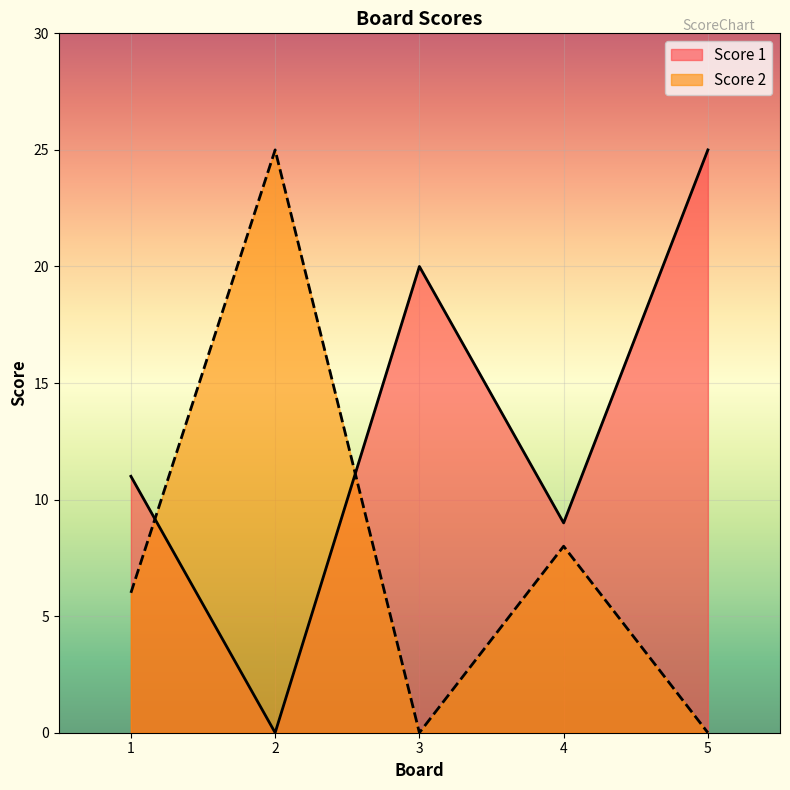

Reading right to left, transcribe all the data shown in this chart.

Score 1: 25	9	20	0	11
Score 2: 0	8	0	25	6